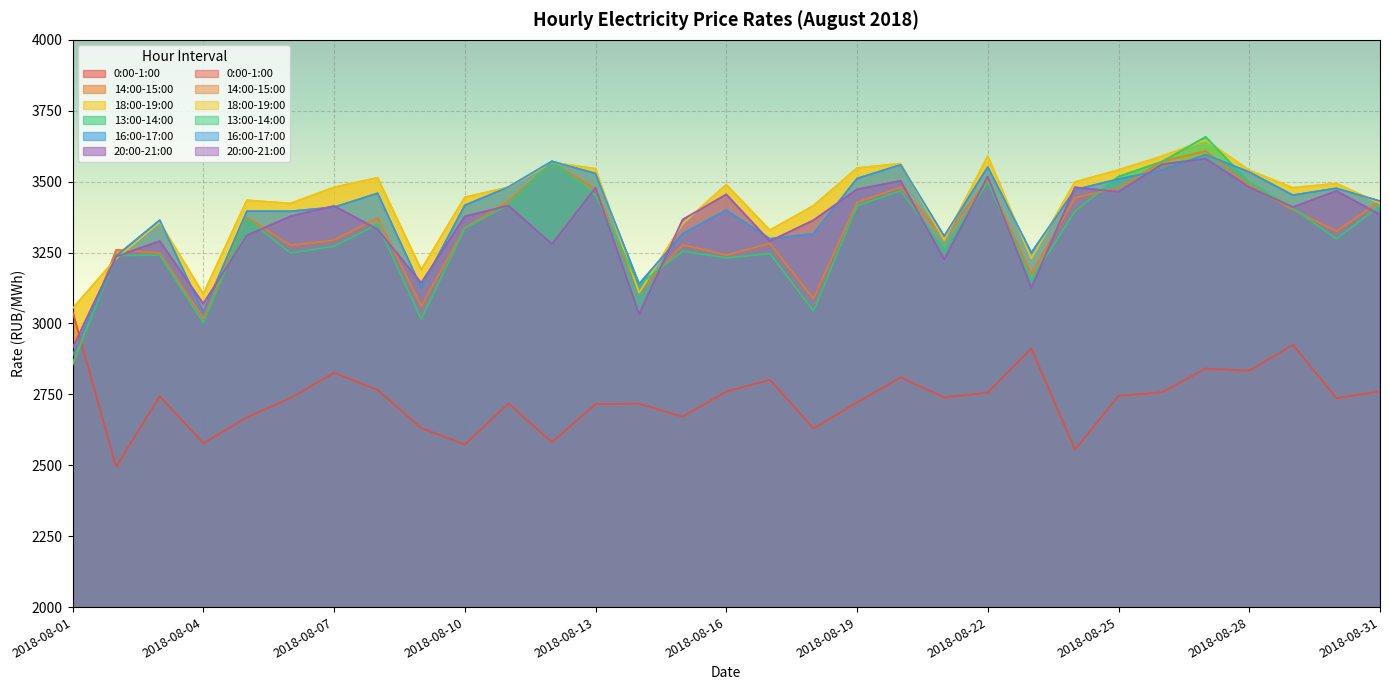

How many data points does each series have?

31